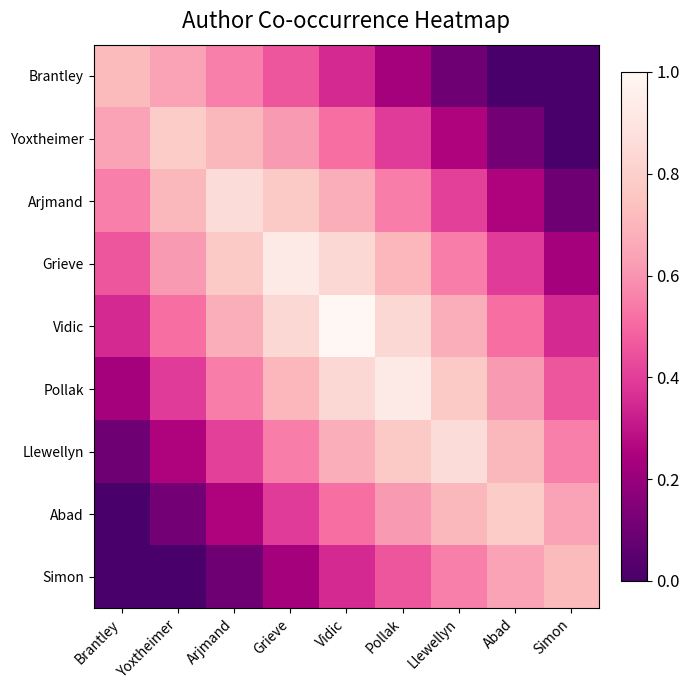

Rank the series at Vidic from highest to lowest value.

Vidic, Grieve, Pollak, Arjmand, Llewellyn, Yoxtheimer, Abad, Brantley, Simon